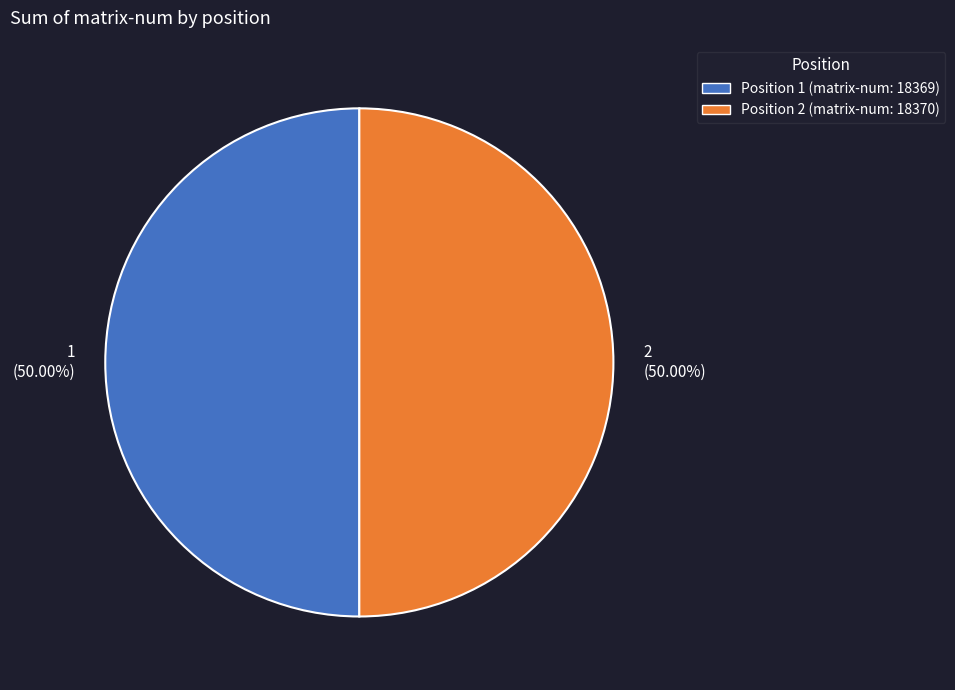

Count the number of slices in the pie.

2